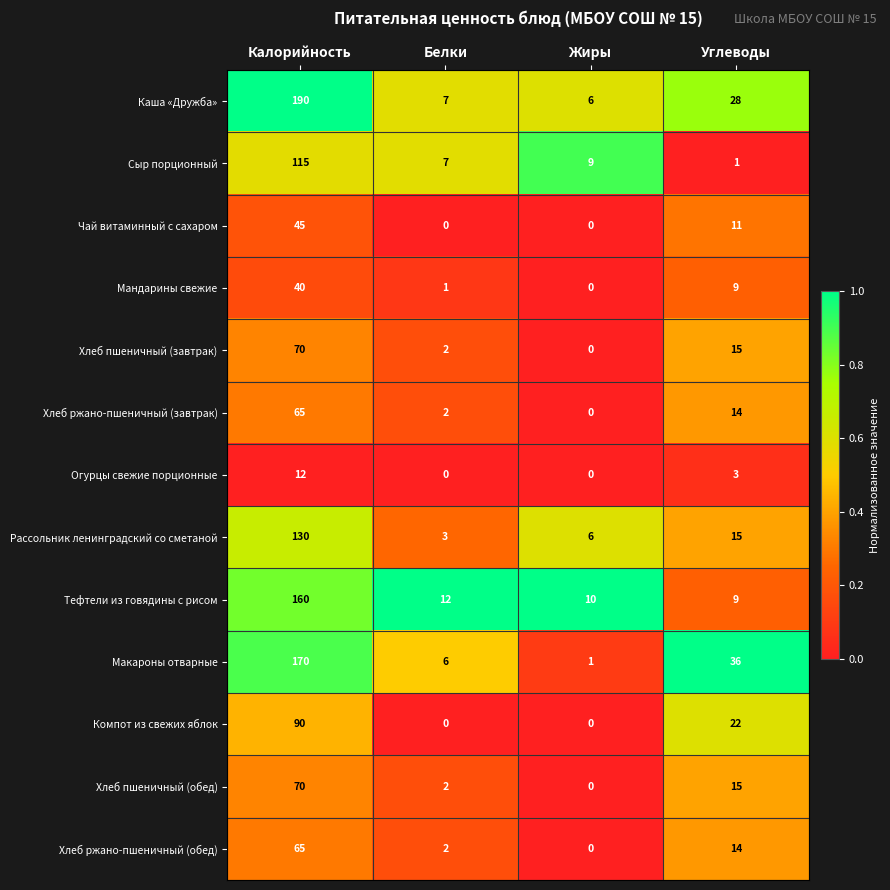

How many distinct data groups are displayed?

13